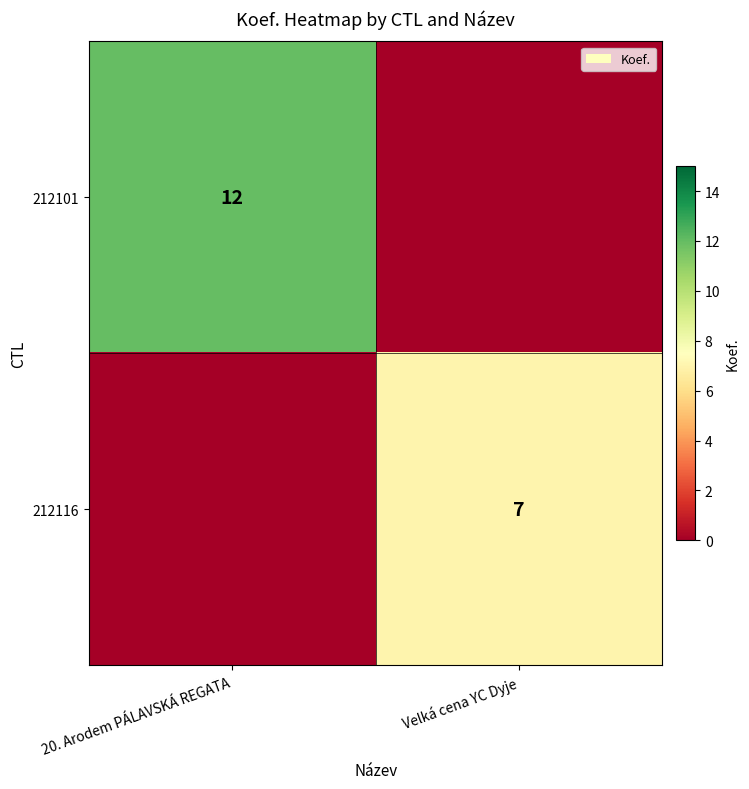

True or false: 212116 has a value of 7 at Velká cena YC Dyje.

True